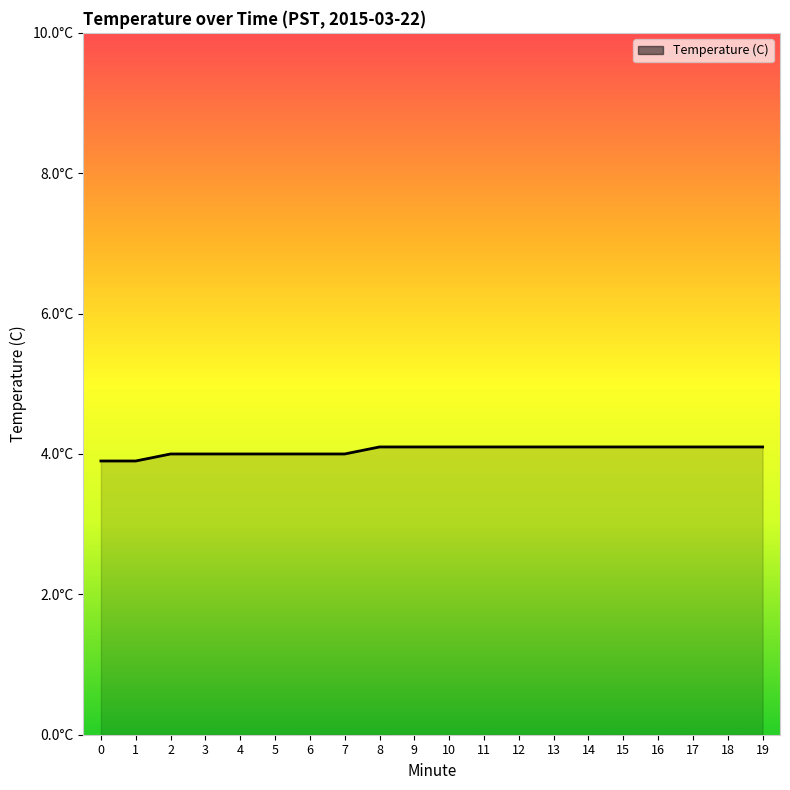

Rank the categories by value from highest to lowest.

8, 9, 10, 11, 12, 13, 14, 15, 16, 17, 18, 19, 2, 3, 4, 5, 6, 7, 0, 1